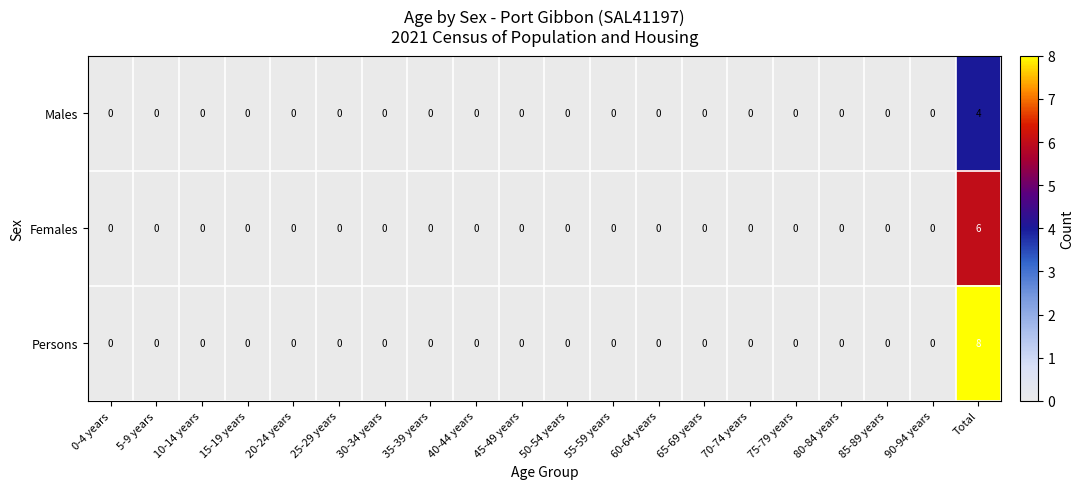

The value of Females at 20-24 years is 4. True or false?

False